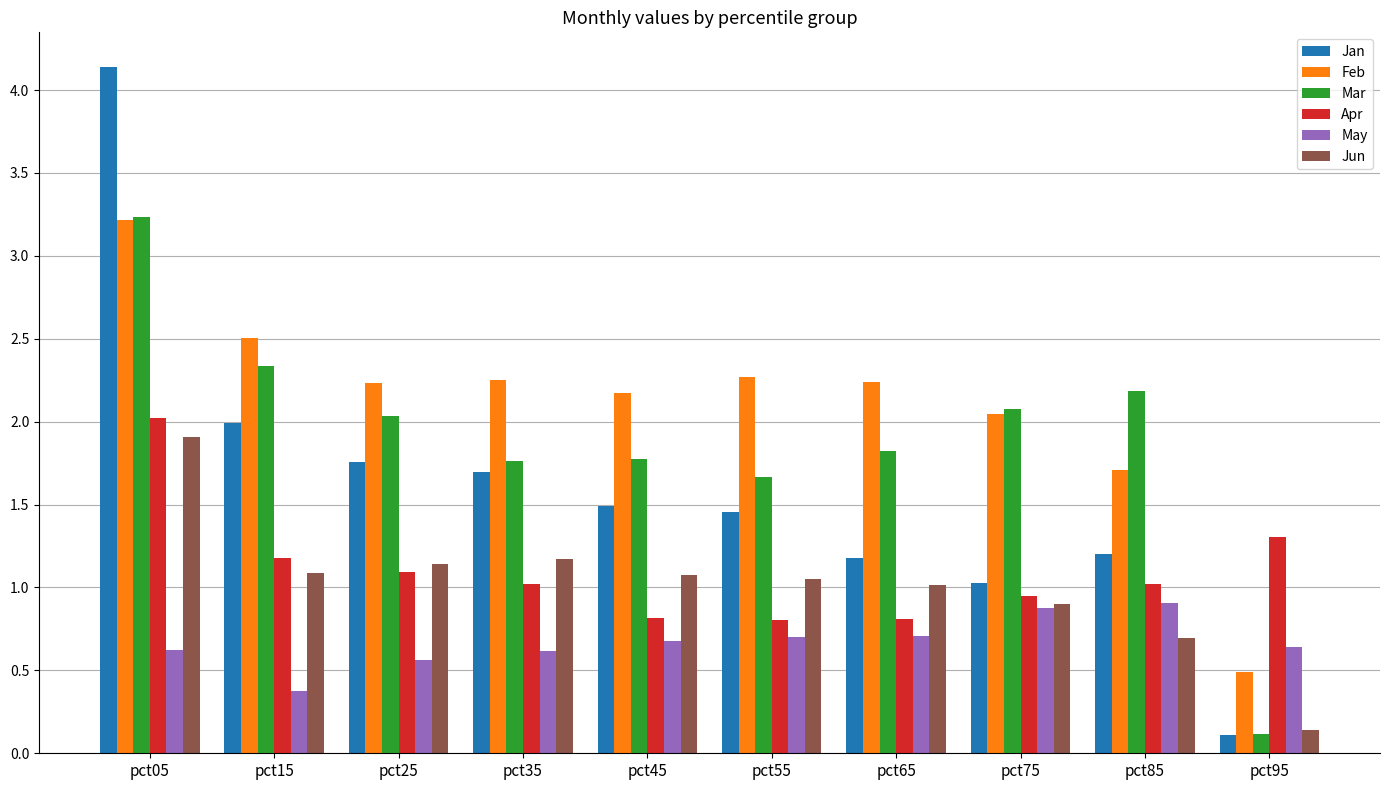

Is it true that Mar equals 1.3 at pct25?

False